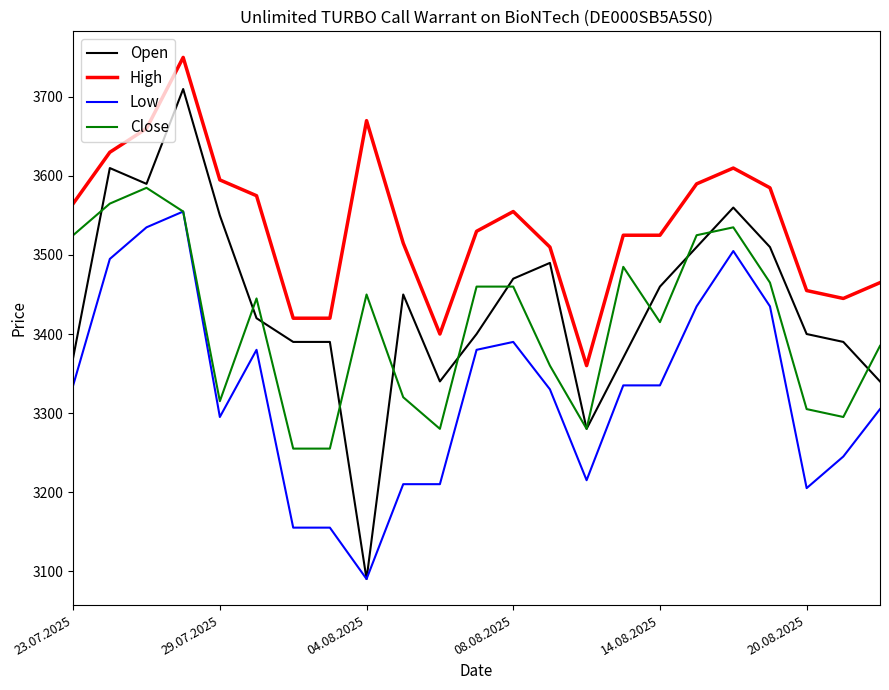

What is the highest value of the Close series?

3585